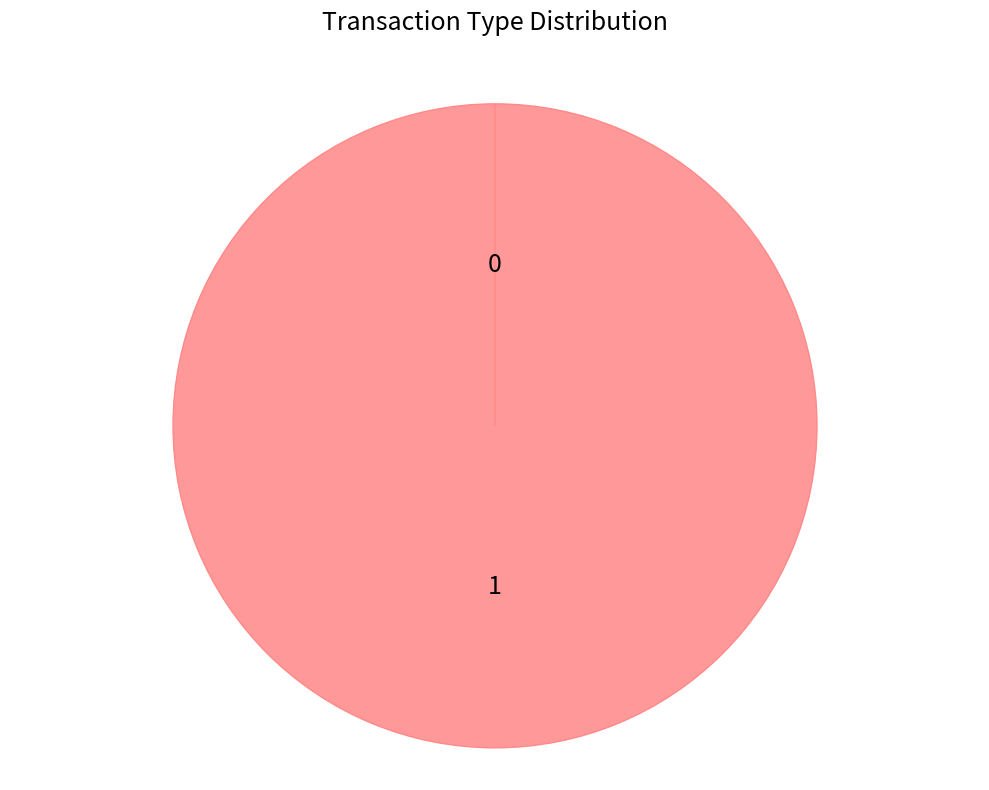

True or false: Vote accounts for 93% of the total.

False